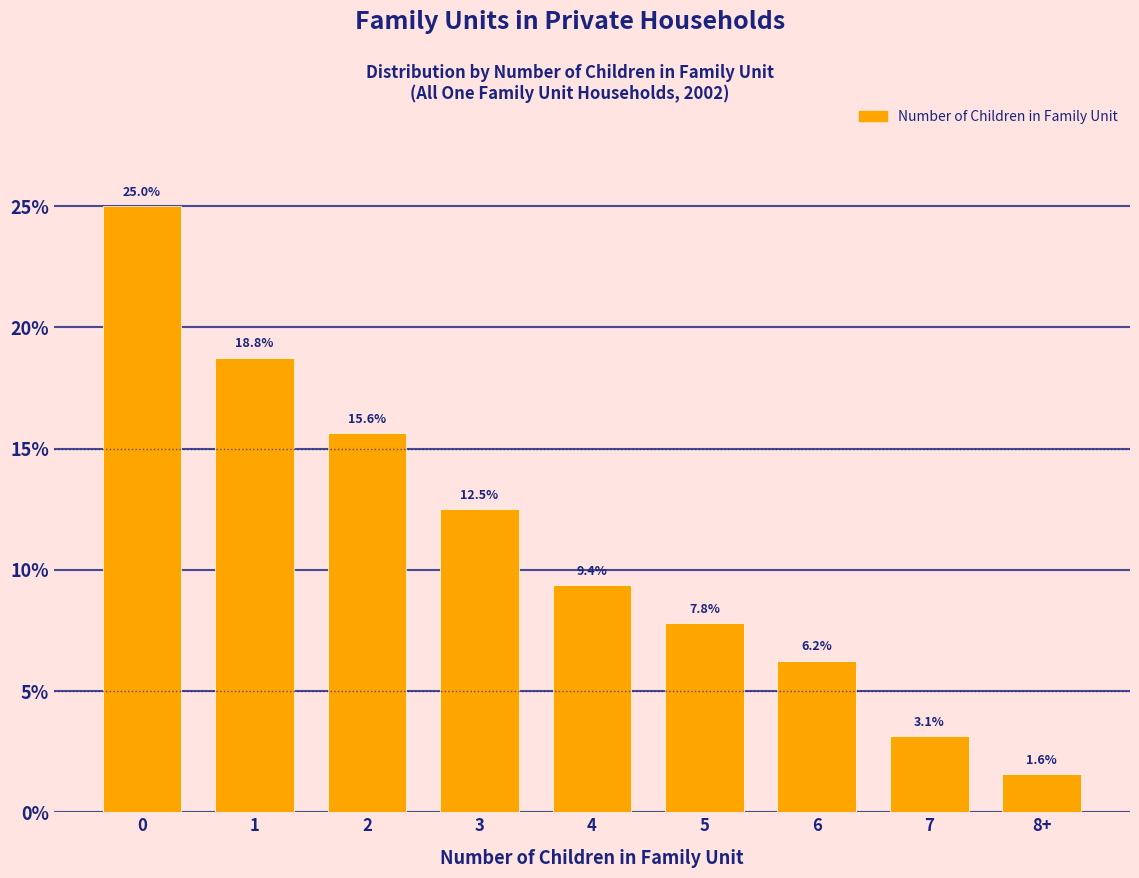

At which label is the value closest to 13?

3